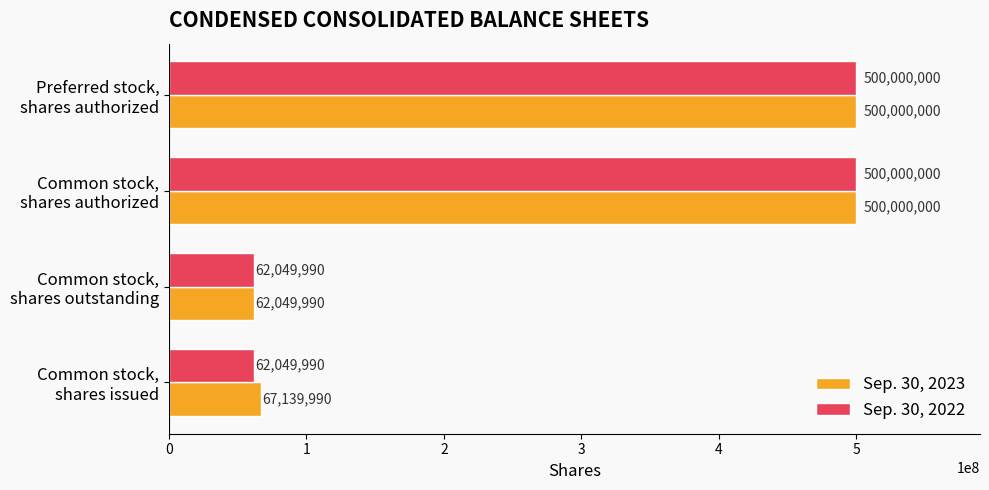

At how many categories does at least one series exceed 253639048?

2